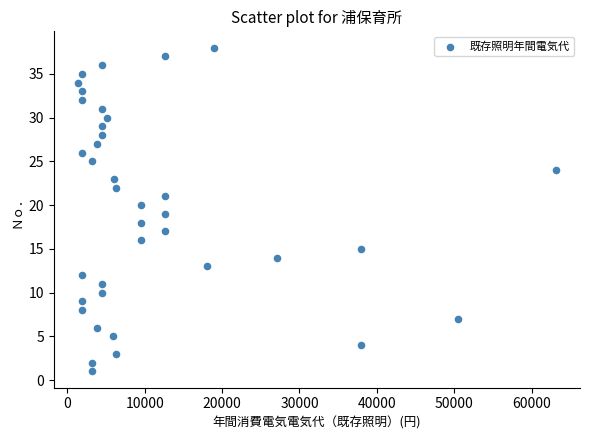

What is the range of Y values (max minus min)?

37